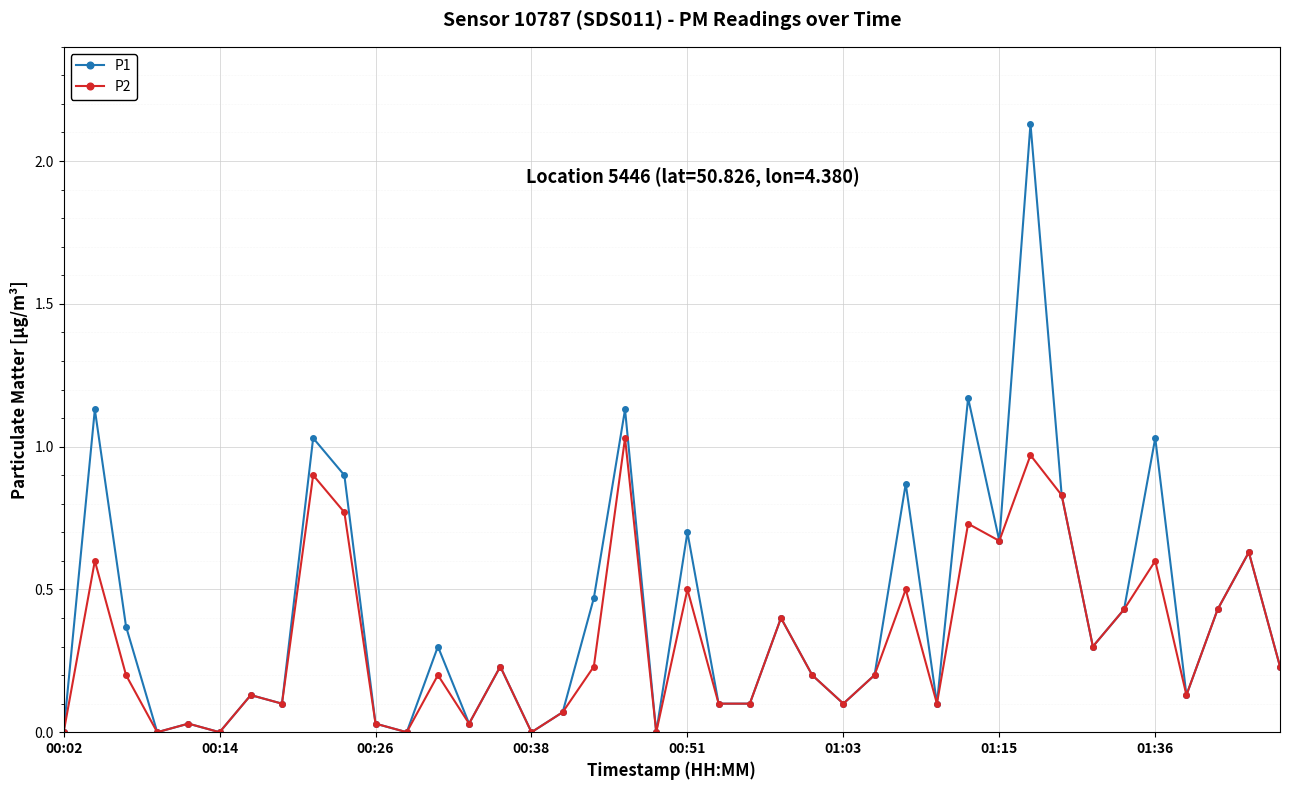

Which series has the largest range (max minus min)?

P1